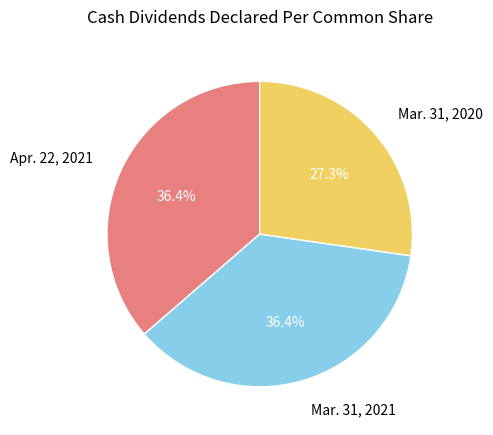

To the nearest percent, what is the difference between the largest and smallest slice percentages?

9%